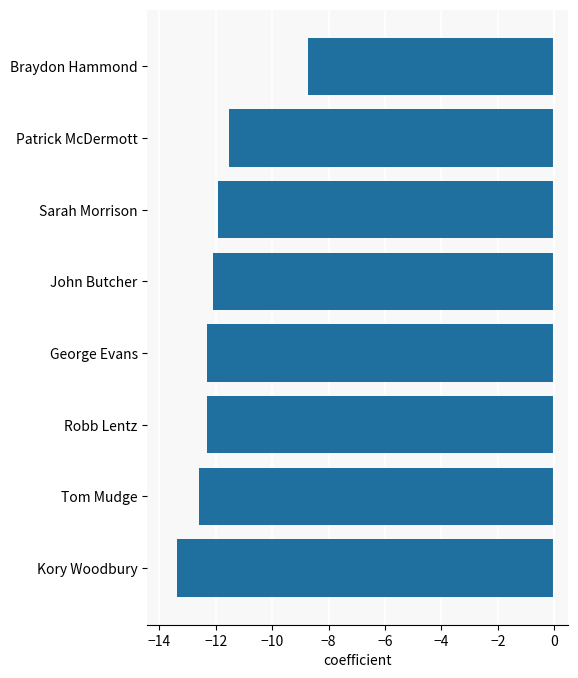

What is the minimum value shown in the chart?

-13.4